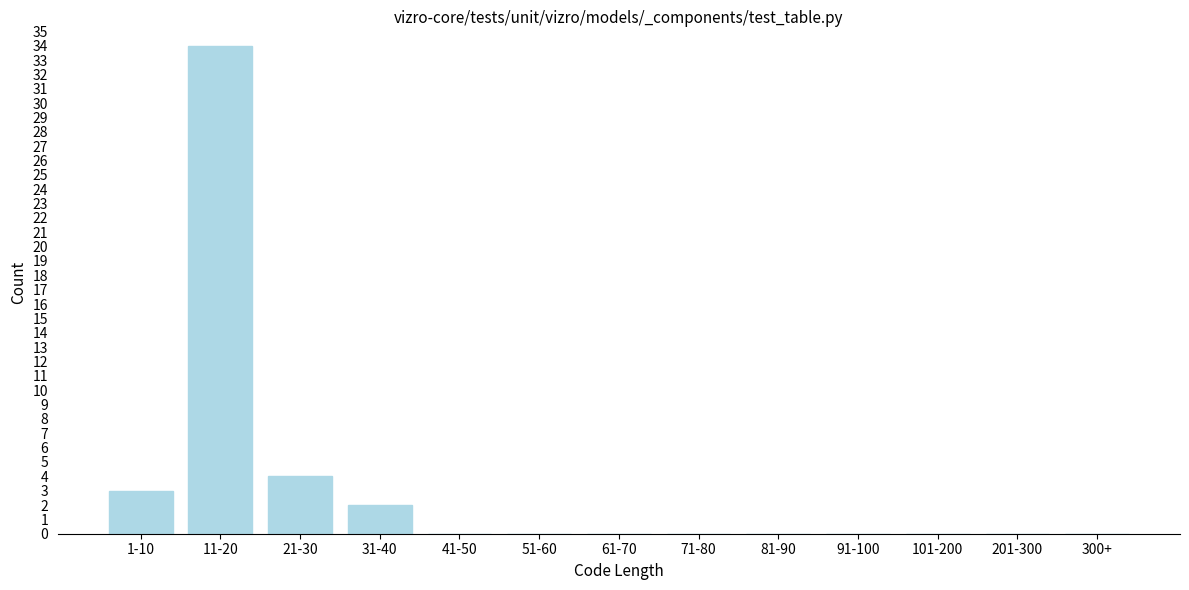

Reading right to left, transcribe all the data shown in this chart.

300+=0	201-300=0	101-200=0	91-100=0	81-90=0	71-80=0	61-70=0	51-60=0	41-50=0	31-40=2	21-30=4	11-20=34	1-10=3